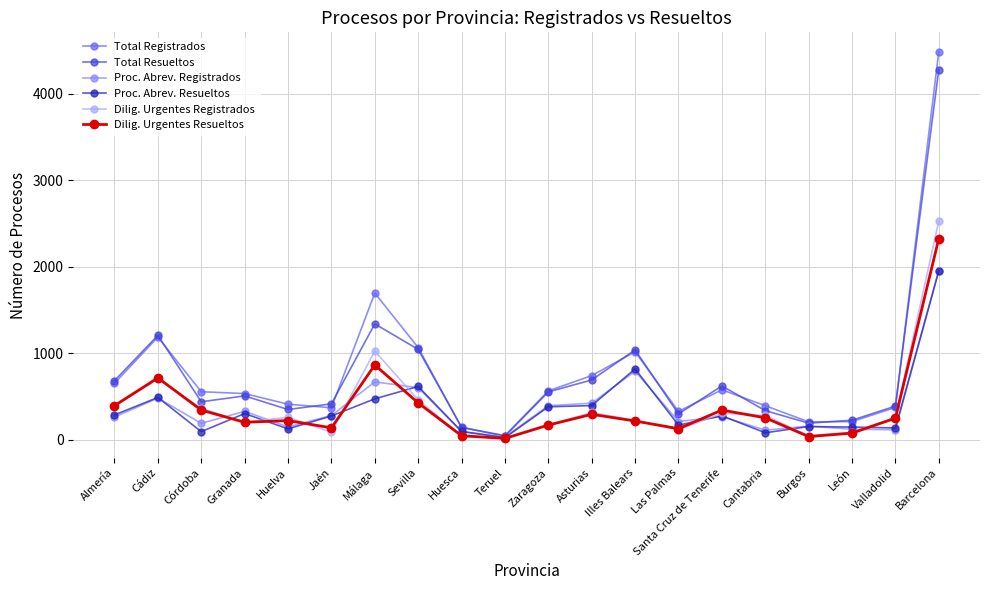

What is the sum of the Proc. Abrev. Resueltos values at Zaragoza and Jaén?

660